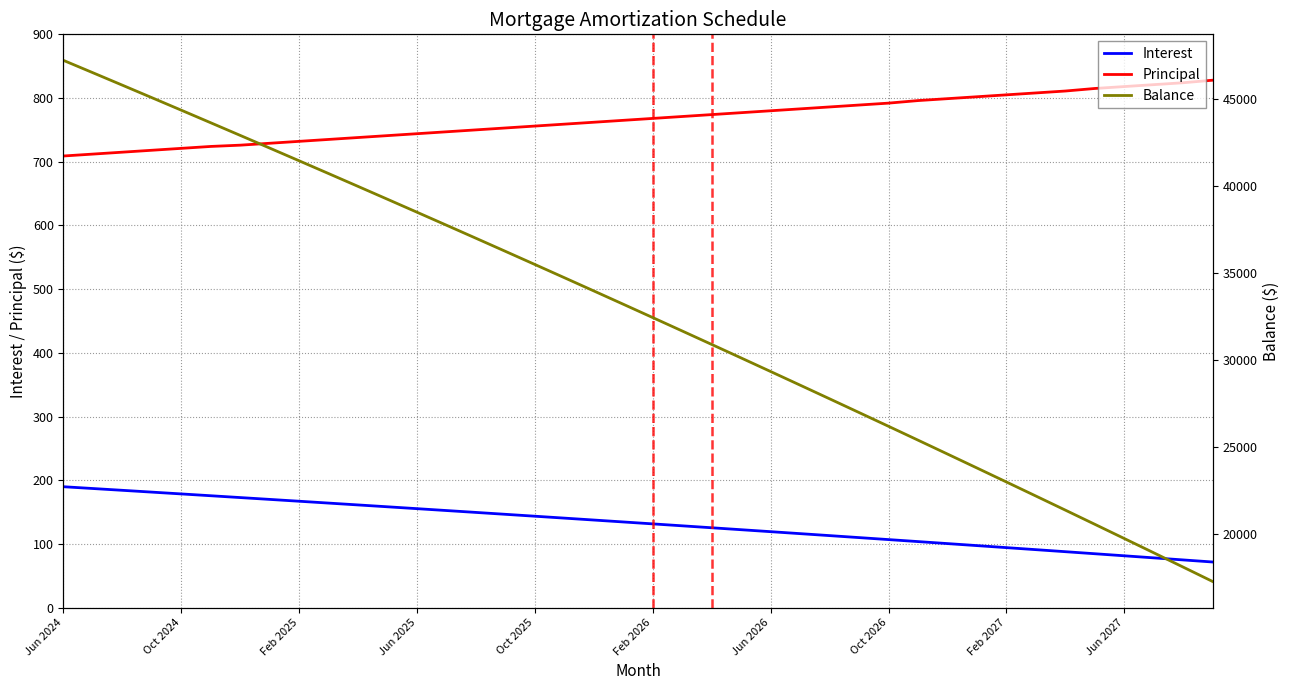

True or false: Principal and Interest cross at least once.

False